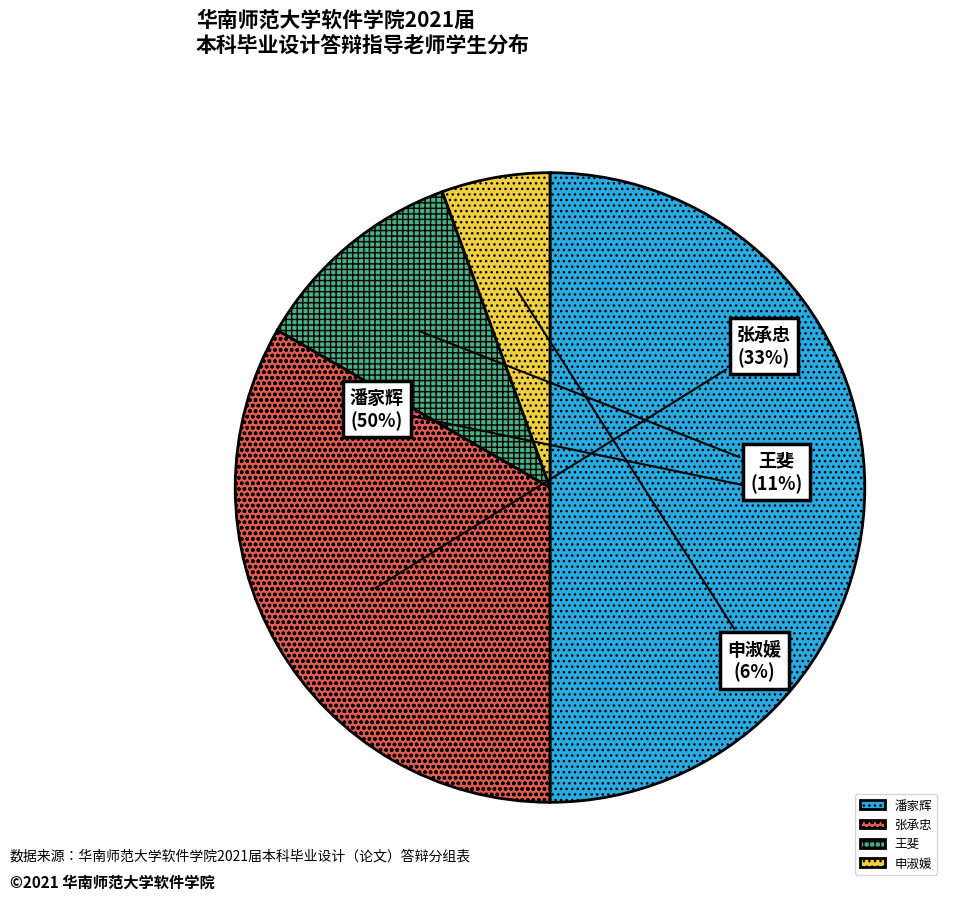

Rank the categories by value from lowest to highest.

申淑媛, 王斐, 张承忠, 潘家辉